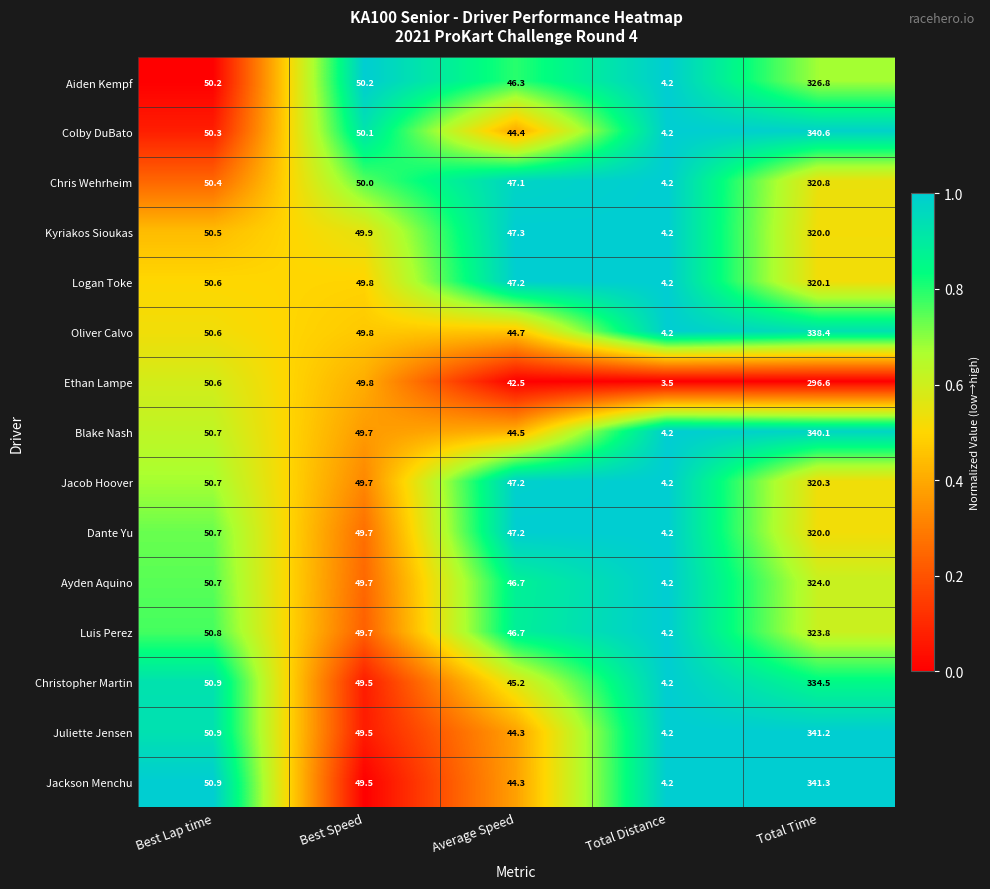

Which series has the largest total across all categories?

Jackson Menchu